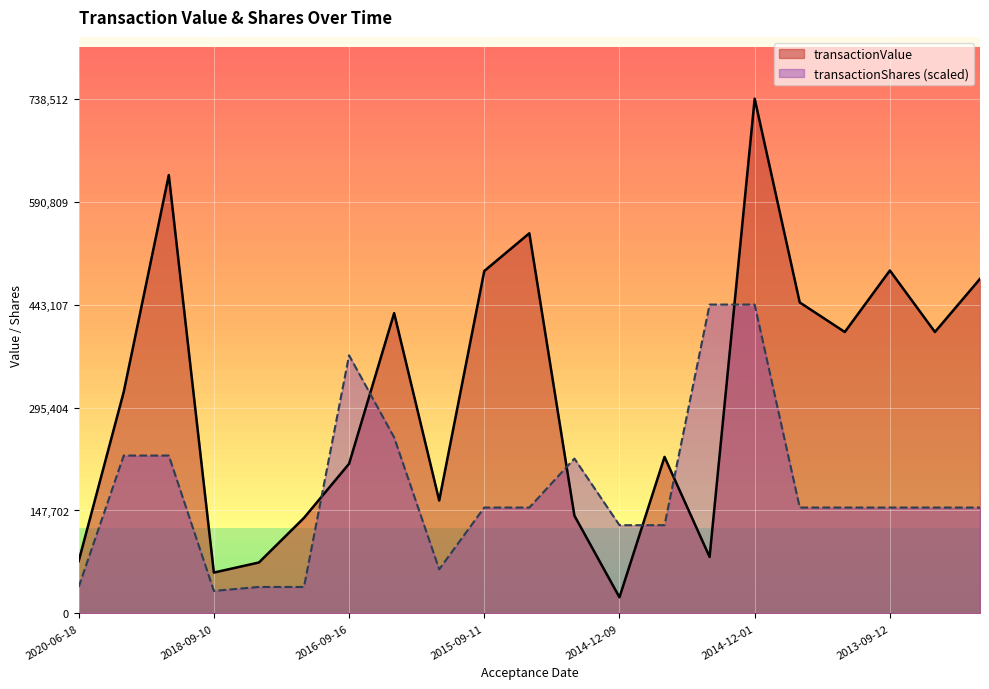

Where do transactionShares and transactionValue first cross each other?

2017-03-03 and 2016-09-16